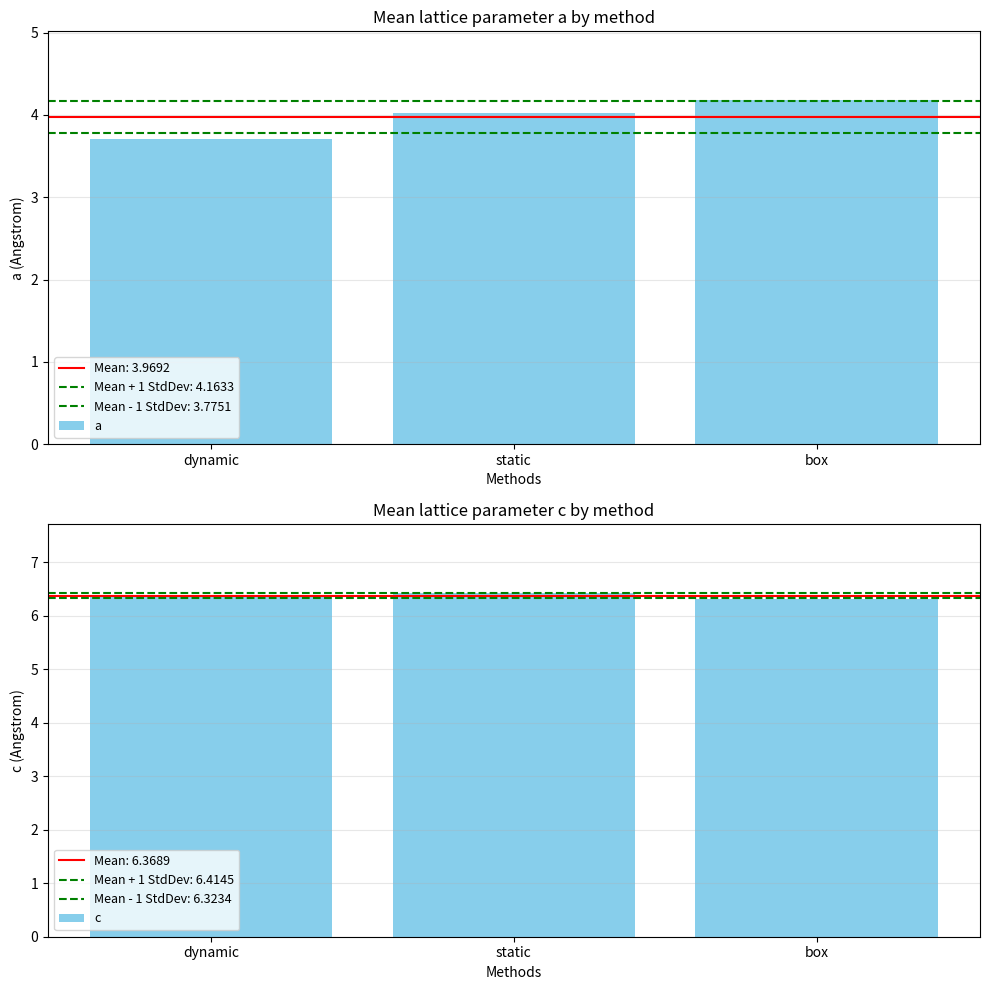

Rank the series by their average value, from highest to lowest.

c, a